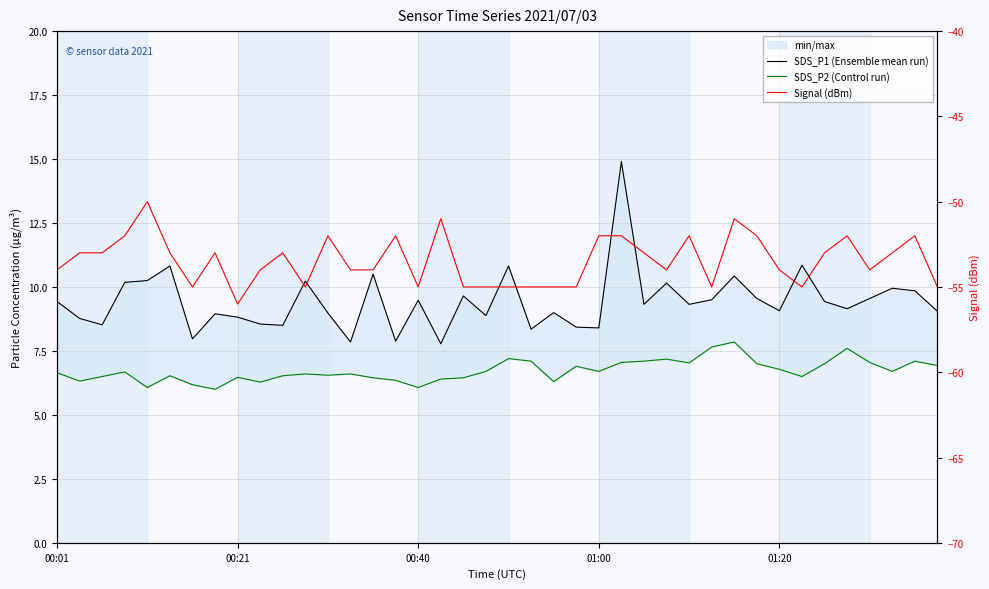

Which series has the largest range (max minus min)?

SDS_P1 (Ensemble mean run)